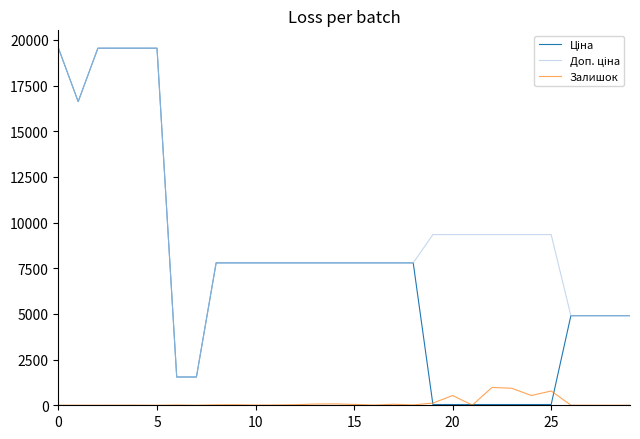

What is the sum of all Залишок values?

4351.0